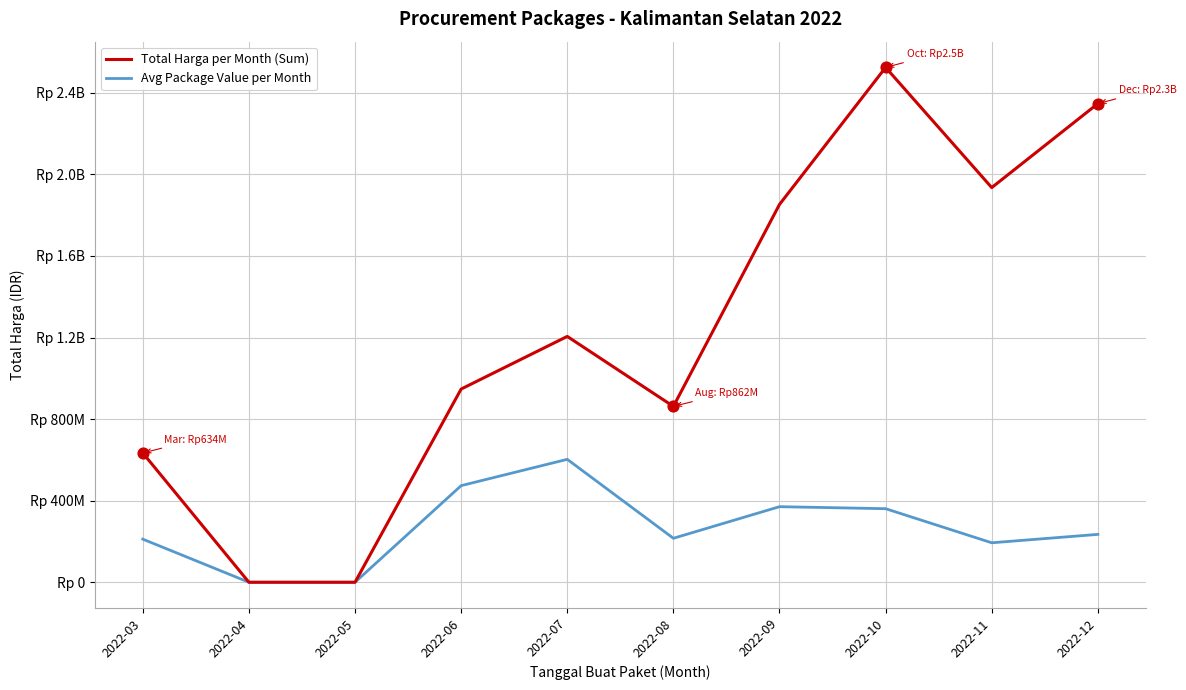

Which series has the largest total across all categories?

Total Harga per Month (Sum)